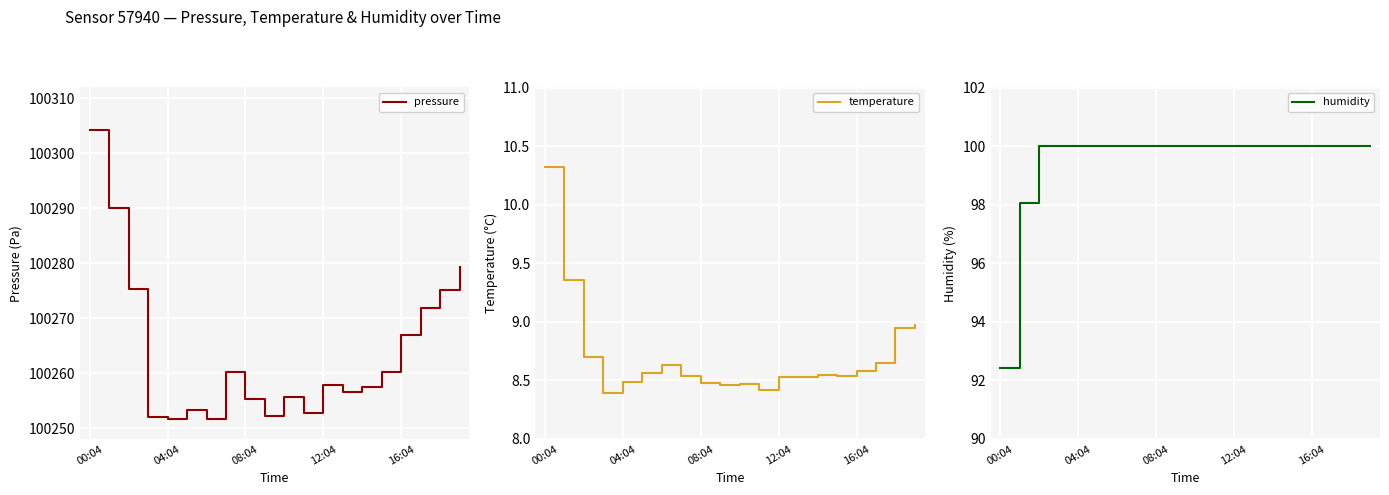

What is the highest value of the temperature series?

10.3